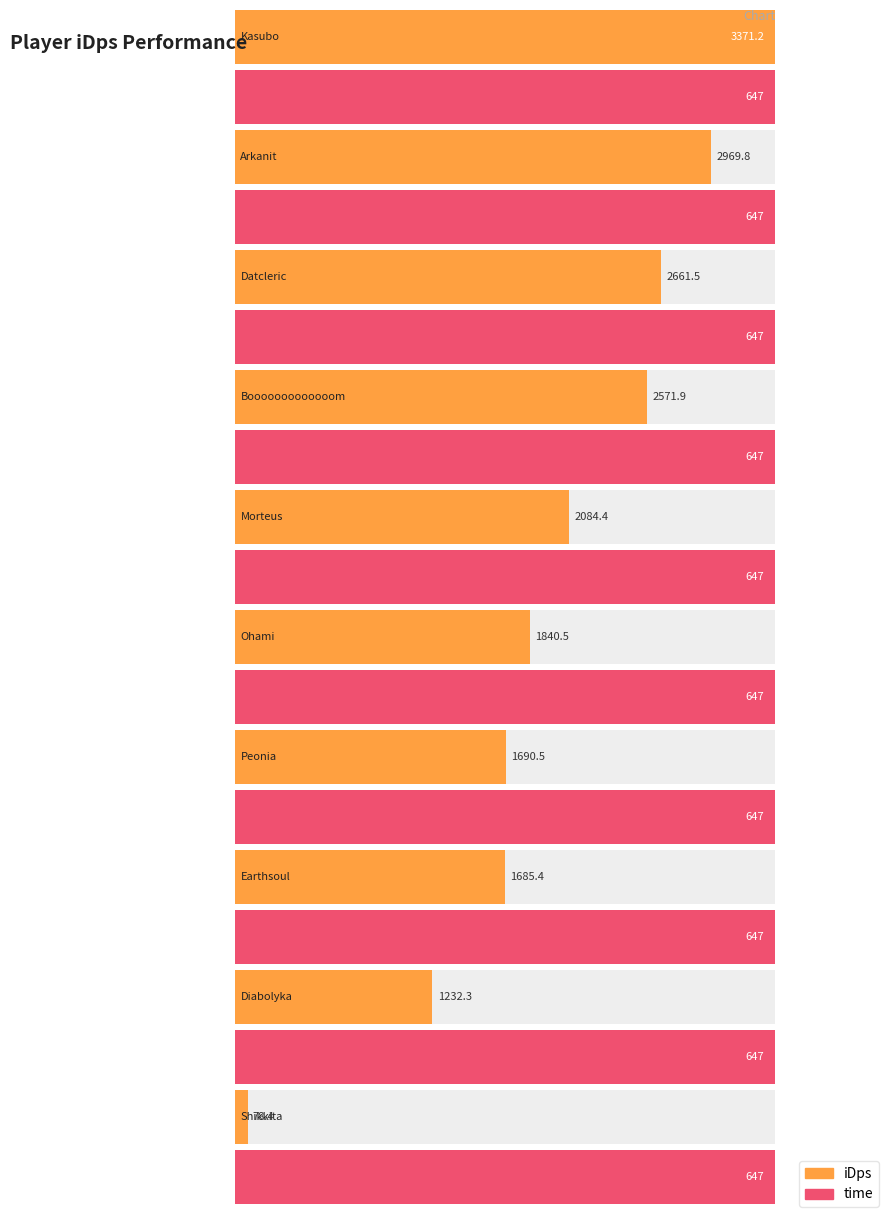

Reading left to right, extract all data points from this chart.

iDps: Kasubo=3371.2	Arkanit=2969.8	Datcleric=2661.5	Booooooooooooom=2571.9	Morteus=2084.4	Ohami=1840.5	Peonia=1690.5	Earthsoul=1685.4	Diabolyka=1232.3	Shikkita=78.4
time: Kasubo=647.0	Arkanit=647.0	Datcleric=647.0	Booooooooooooom=647.0	Morteus=647.0	Ohami=647.0	Peonia=647.0	Earthsoul=647.0	Diabolyka=647.0	Shikkita=647.0